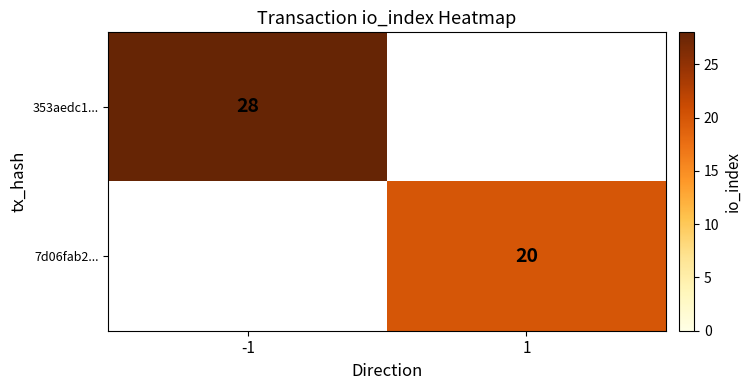

The value of 353aedc1... at -1 is 18. True or false?

False